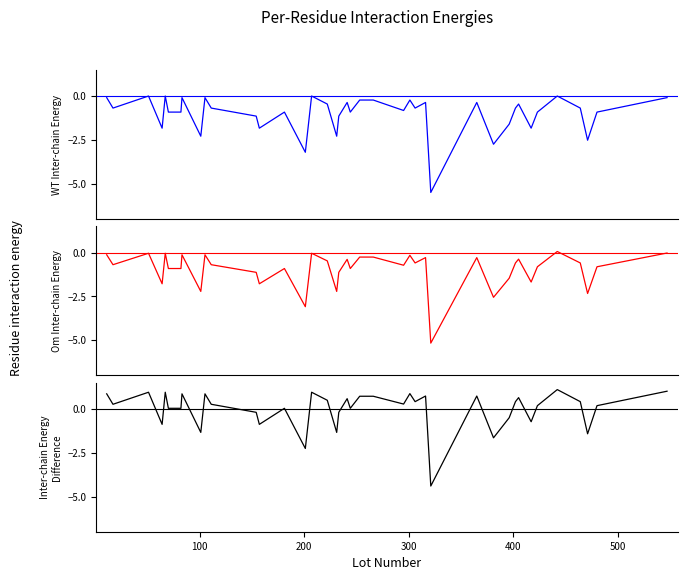

What is the difference between the maximum and second lowest values in the Om Inter-chain Energy series?

3.1